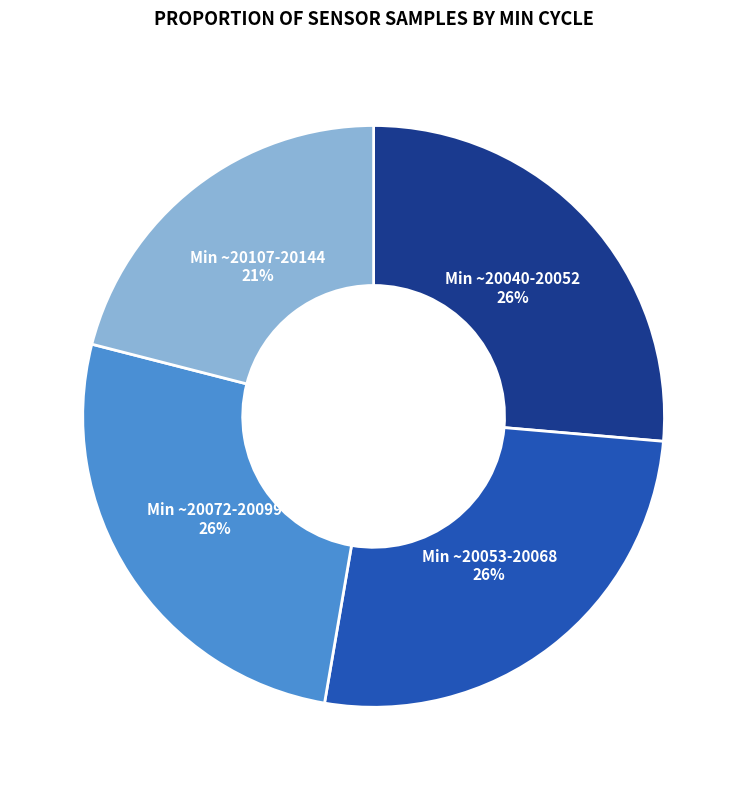

To the nearest percent, what is the difference between the largest and smallest slice percentages?

5%